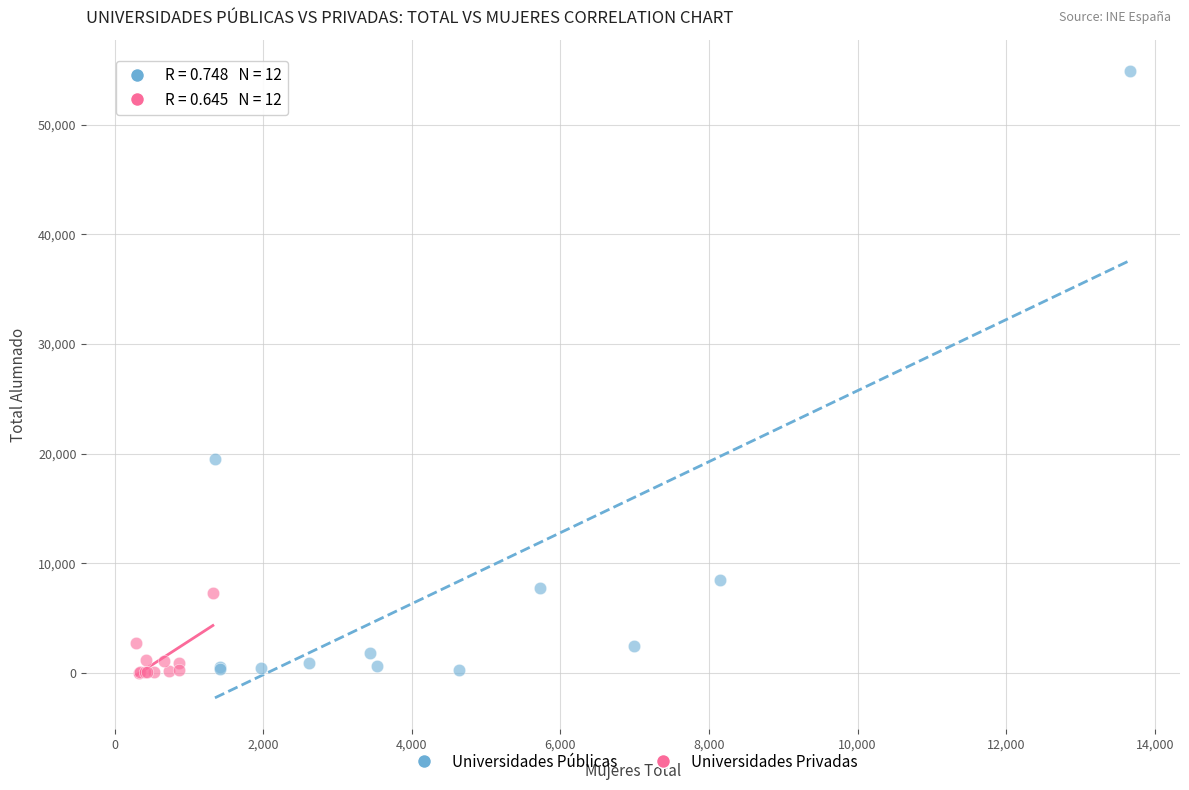

Which series has the largest Y range (max minus min)?

Universidades Públicas